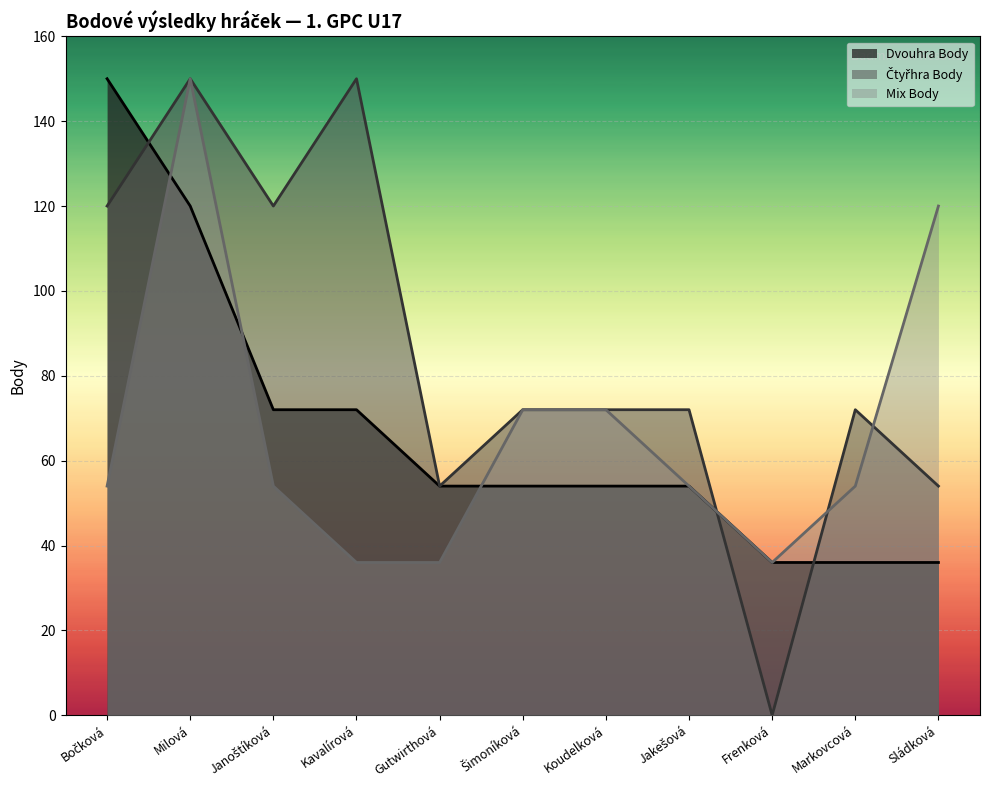

How many series are shown in this chart?

3